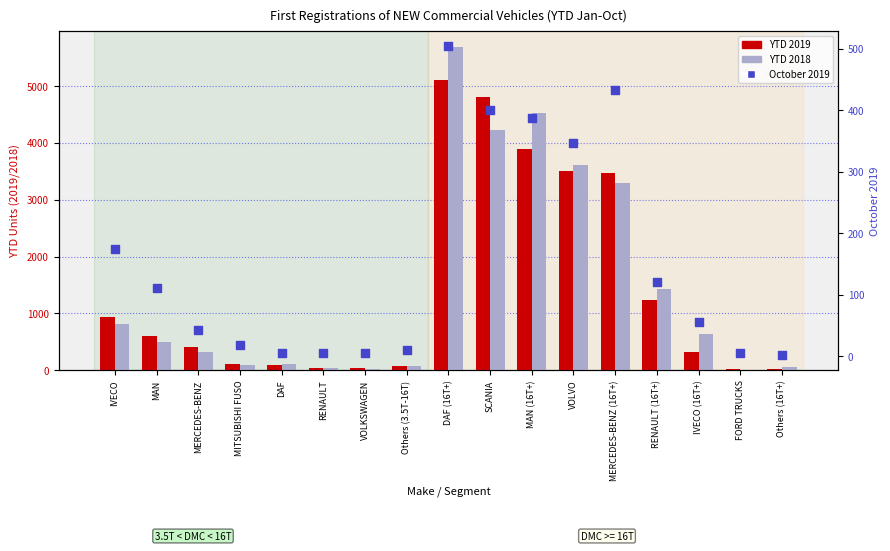

Which series has the widest spread of Y values?

YTD 2018